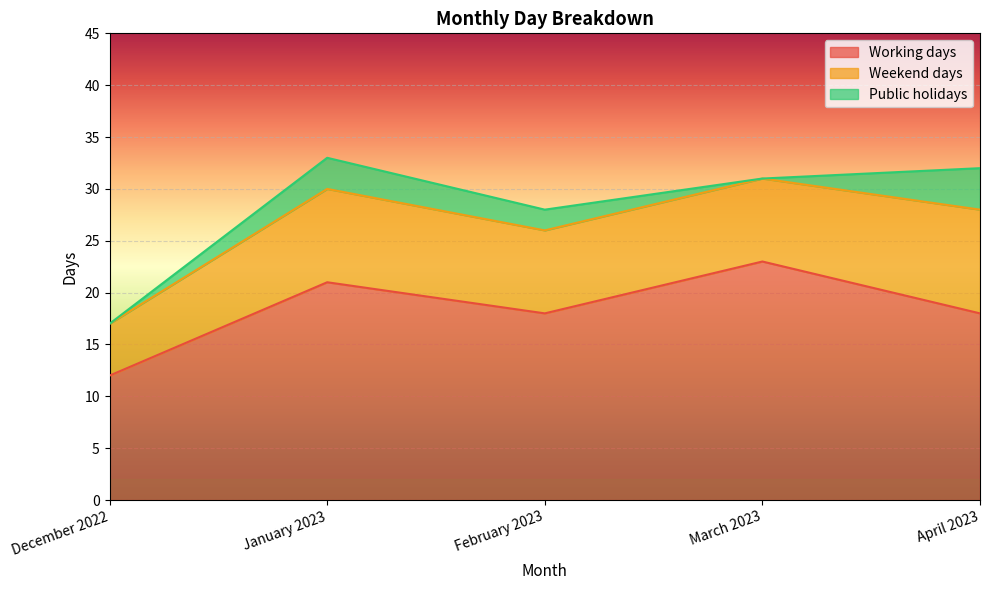

The Public holidays series shows 3 at January 2023. True or false?

True